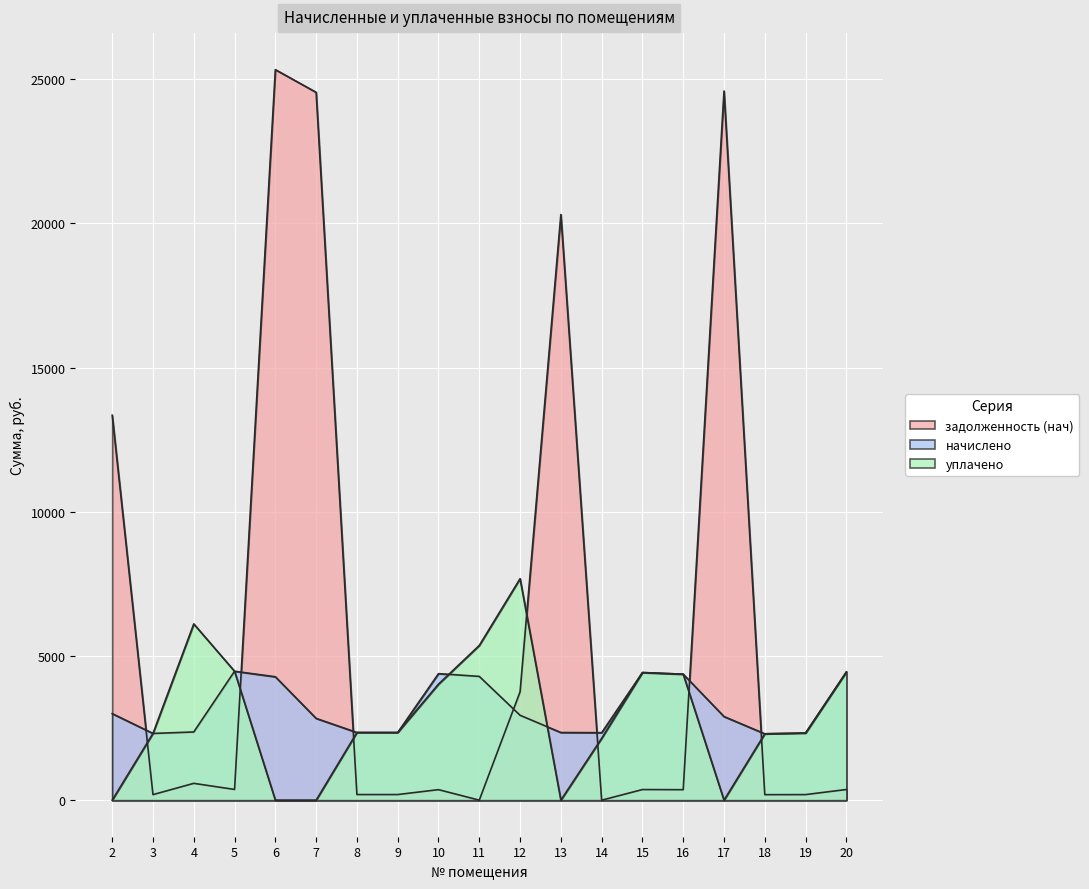

How many lines are shown in the chart?

3